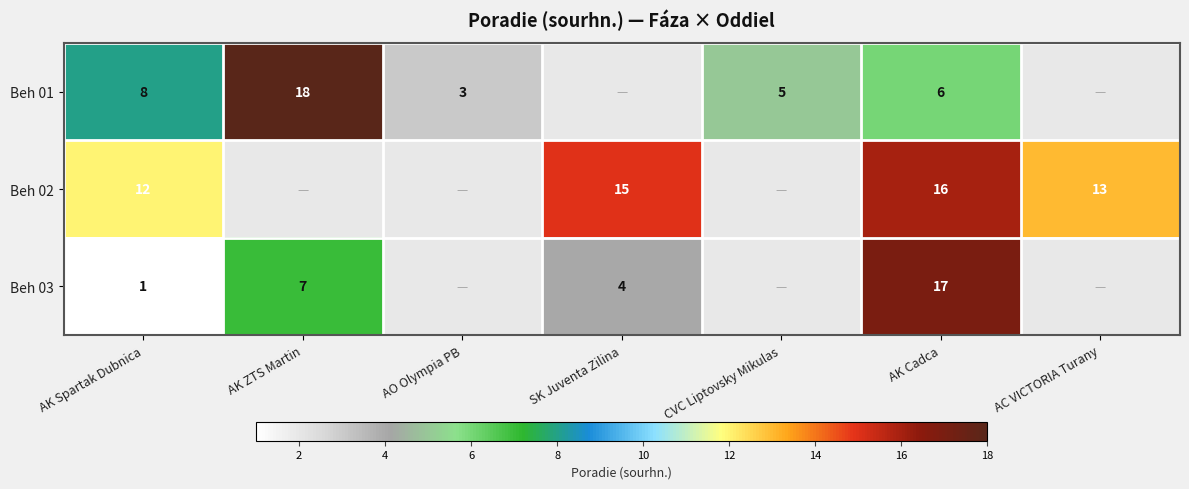

What is the total value across all series at AK Spartak Dubnica?

21